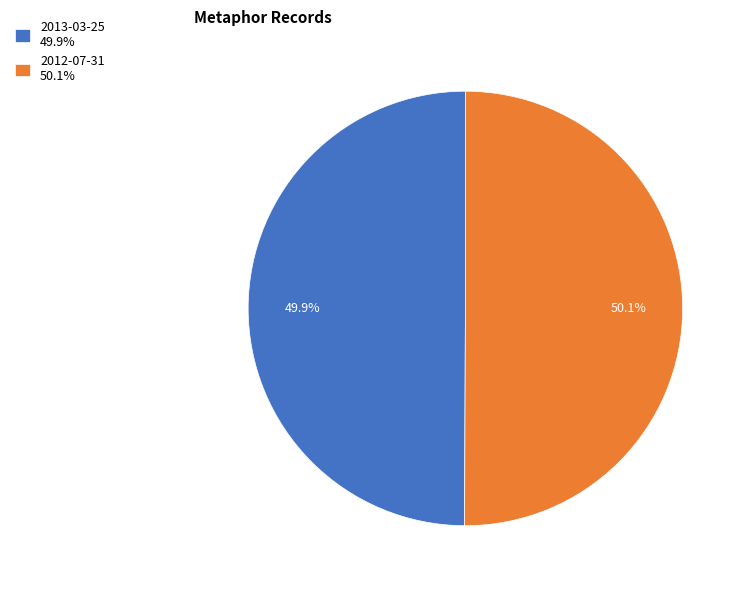

The 2012-07-31 slice represents 58% of the pie. True or false?

False